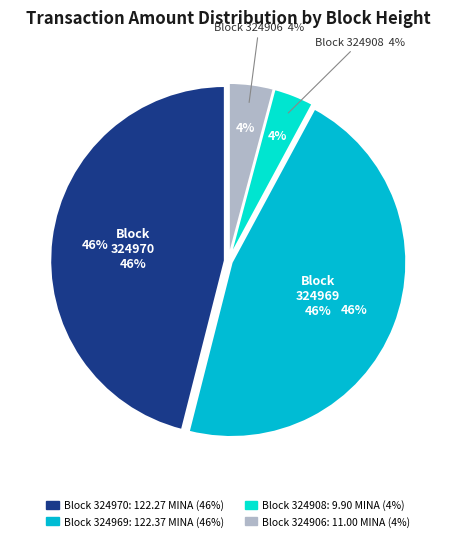

Is there any slice that represents more than half of the pie?

No